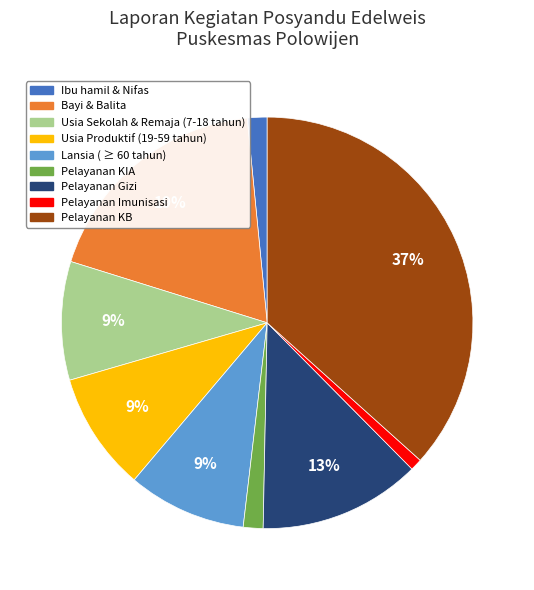

Which has a higher value, Pelayanan KIA or Pelayanan Imunisasi?

Pelayanan KIA